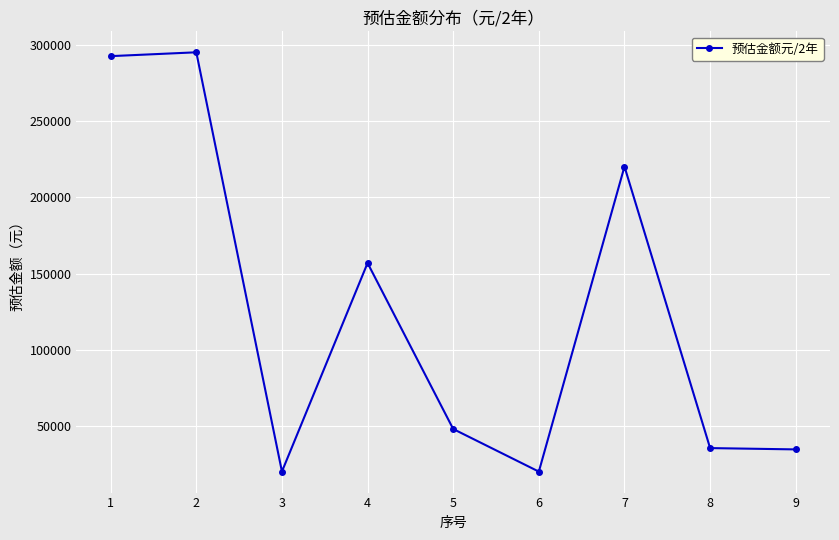

What is the change in value from 6 to 8?

+15420.0